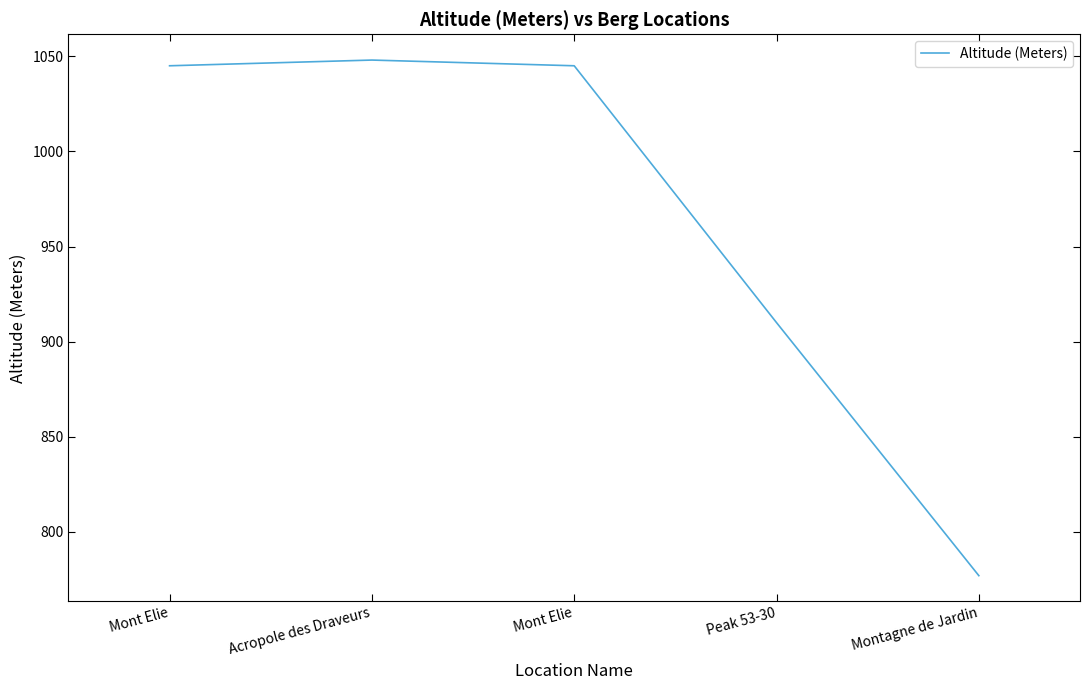

Count the number of categories in the chart.

5